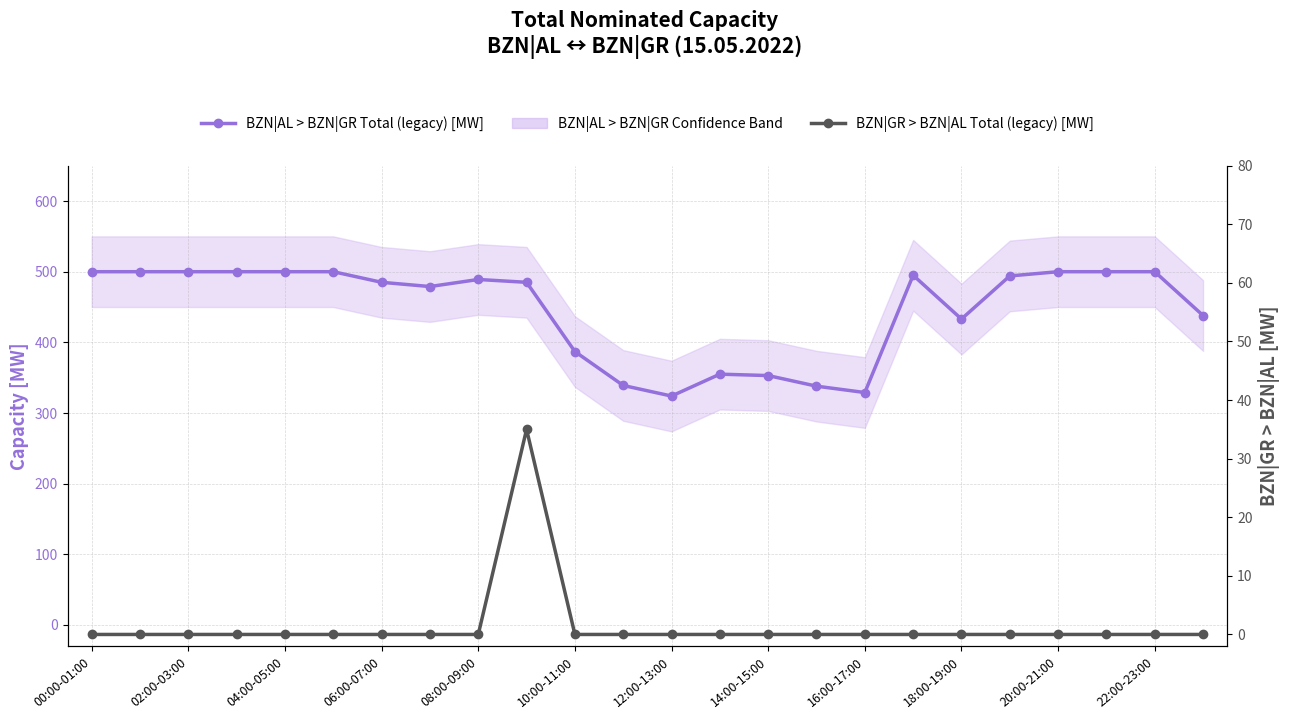

The BZN|GR > BZN|AL Total (legacy) [MW] series shows 0 at 04:00-05:00. True or false?

True